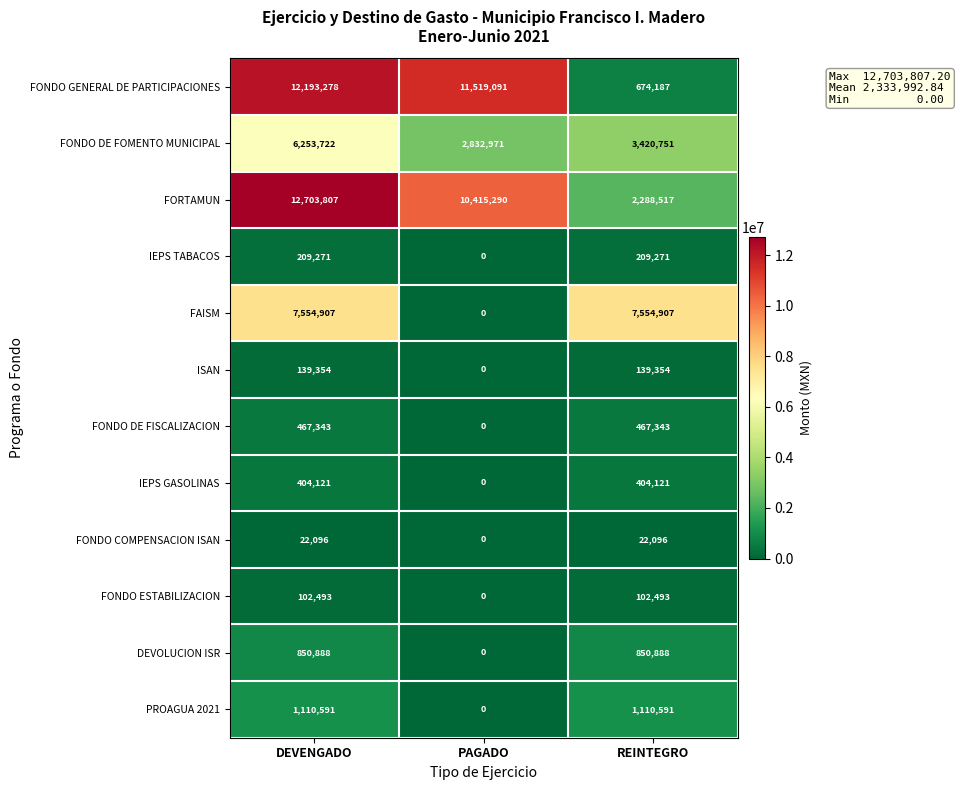

The value of FORTAMUN at PAGADO is 18192410. True or false?

False